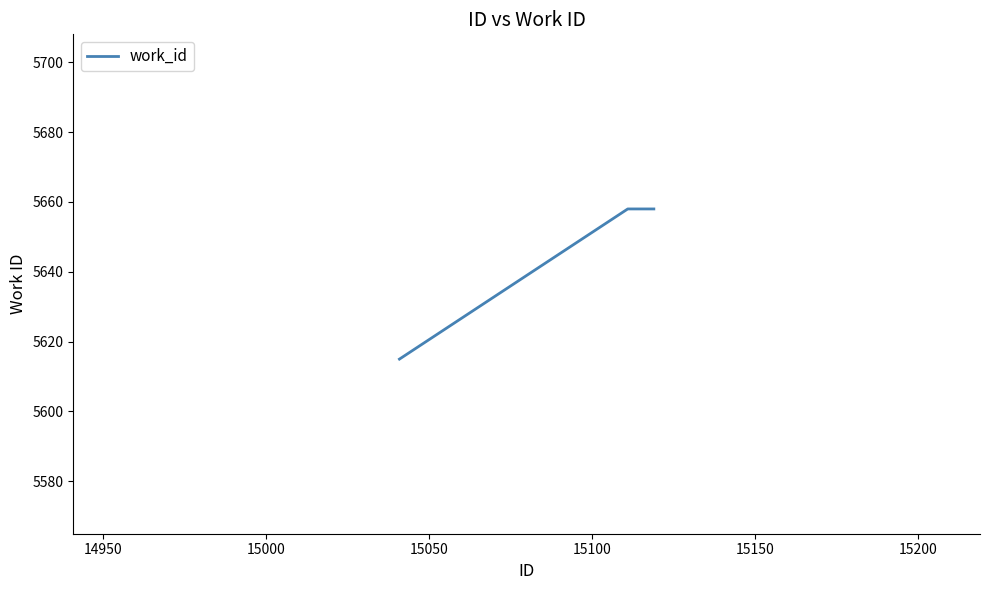

Reading left to right, list all the values displayed in this chart.

5615	5658	5658